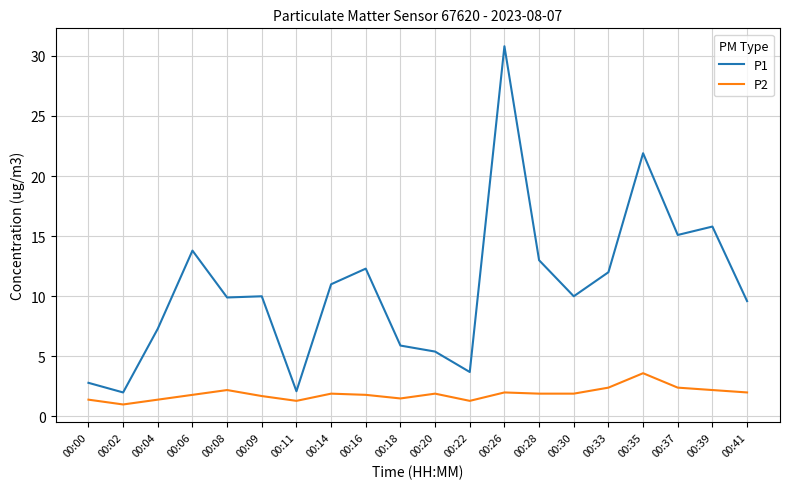

Which category has the lowest value in the P2 series?

00:02